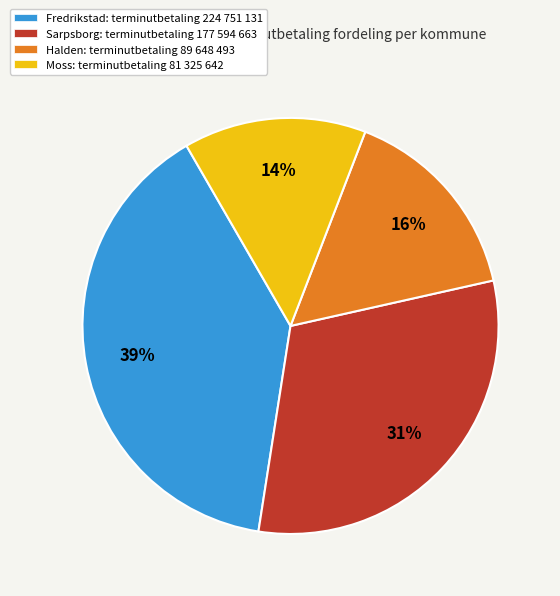

To the nearest percent, what is the combined percentage of Halden: terminutbetaling 89 648 493 and Sarpsborg: terminutbetaling 177 594 663?

47%